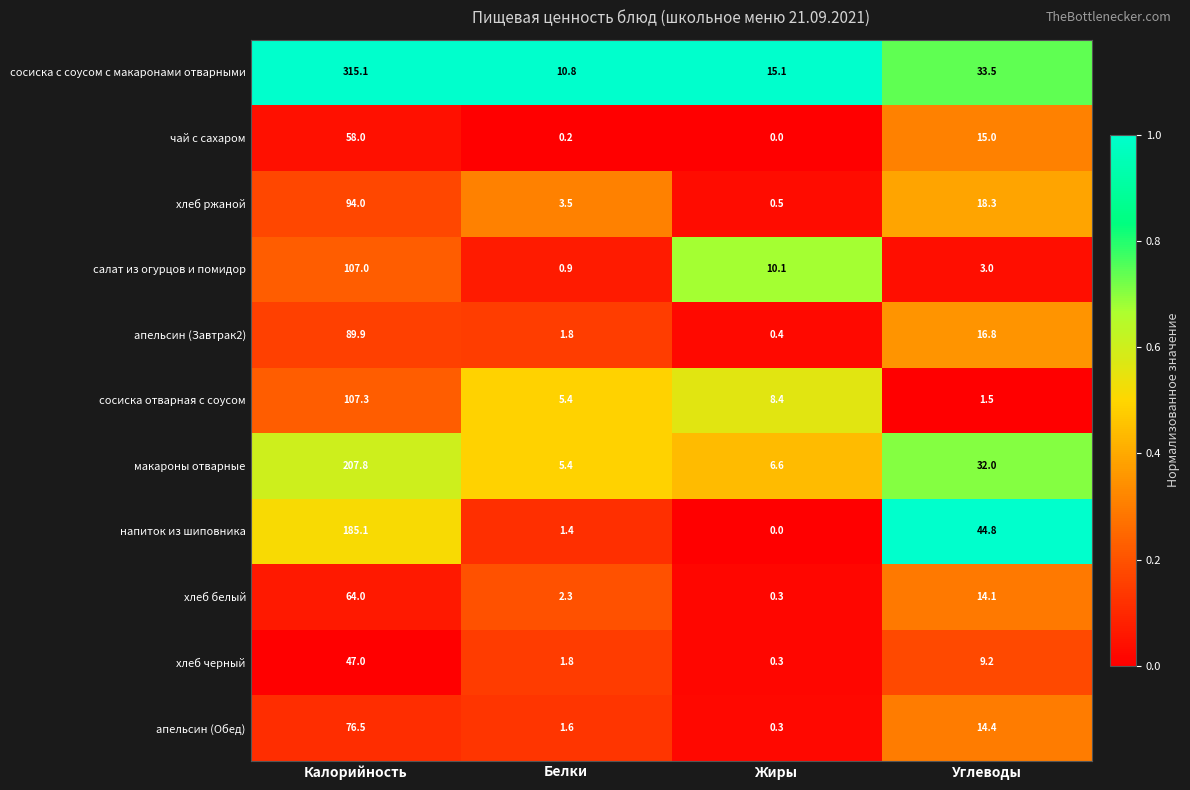

How many values in the апельсин (Завтрак2) series exceed 16?

2